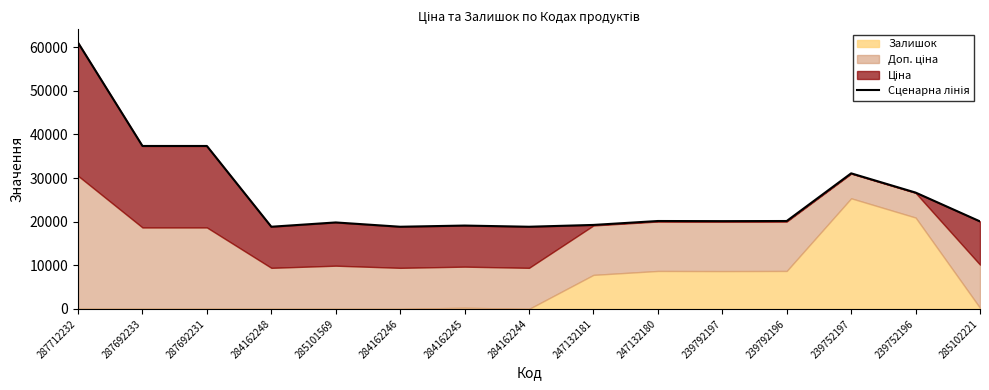

Reading left to right, what are all the values shown in this chart?

61024.7	37343.0	37343.0	18833.7	19817.0	18833.7	19103.7	18833.7	19247.3	20147.3	20117.3	20147.3	31073.7	26663.7	20057.0